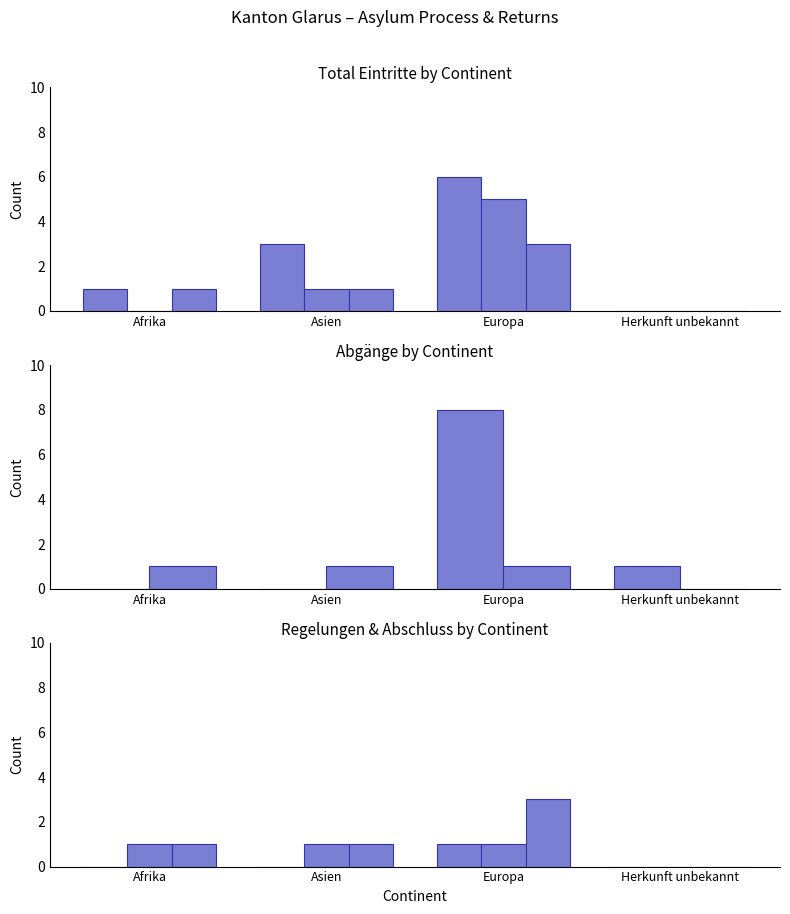

What is the label of the 2nd bar from the left?

Asien